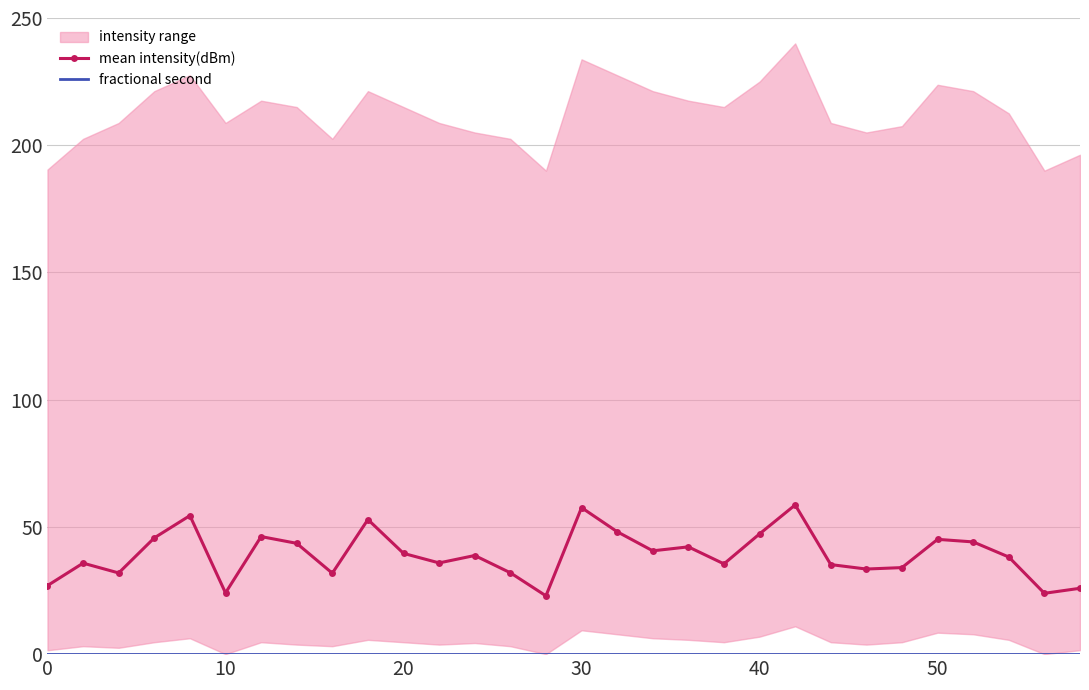

Rank the series by their average value, from highest to lowest.

mean intensity(dBm), fractional second